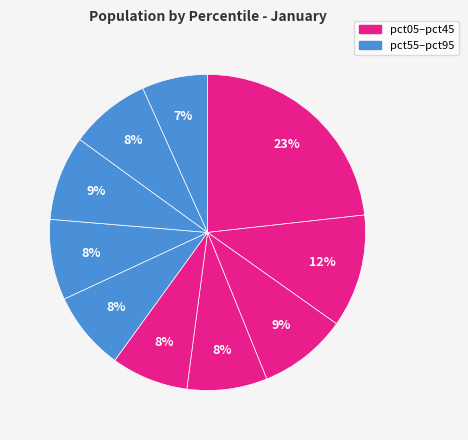

To the nearest percent, what is the average slice percentage?

10%